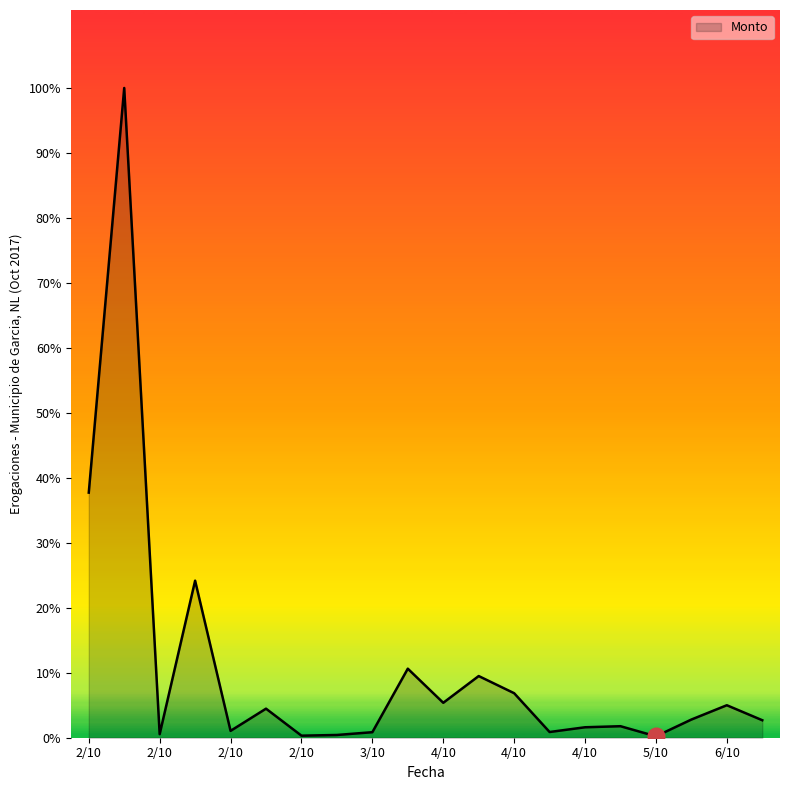

List the labels in order of value, smallest first.

5/10, 2/10, 2/10, 2/10, 3/10, 4/10, 2/10, 4/10, 4/10, 6/10, 5/10, 2/10, 6/10, 4/10, 4/10, 4/10, 3/10, 2/10, 2/10, 2/10